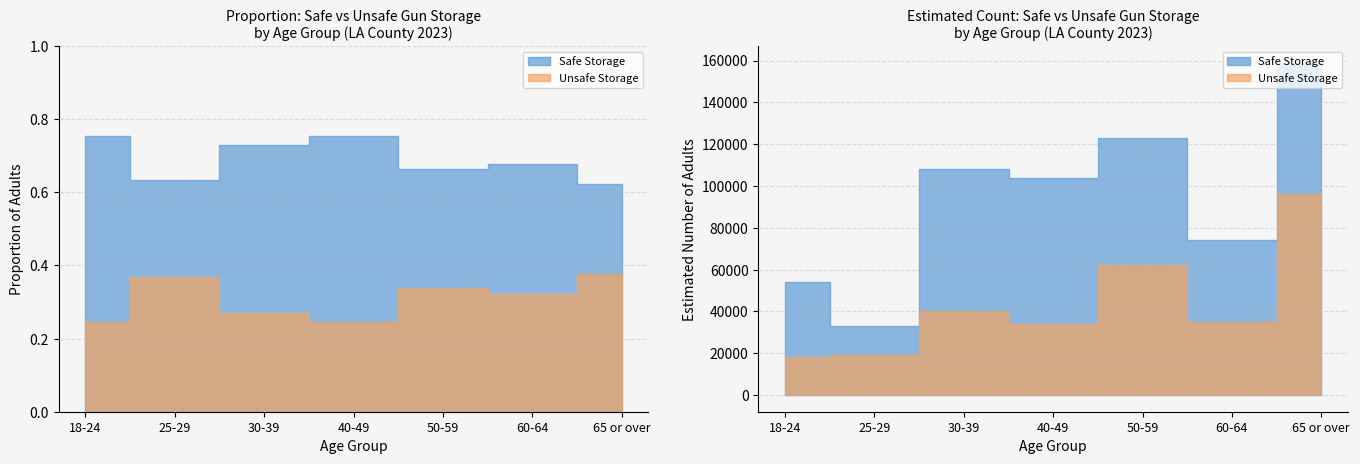

Which series has the largest total across all categories?

Safe Storage